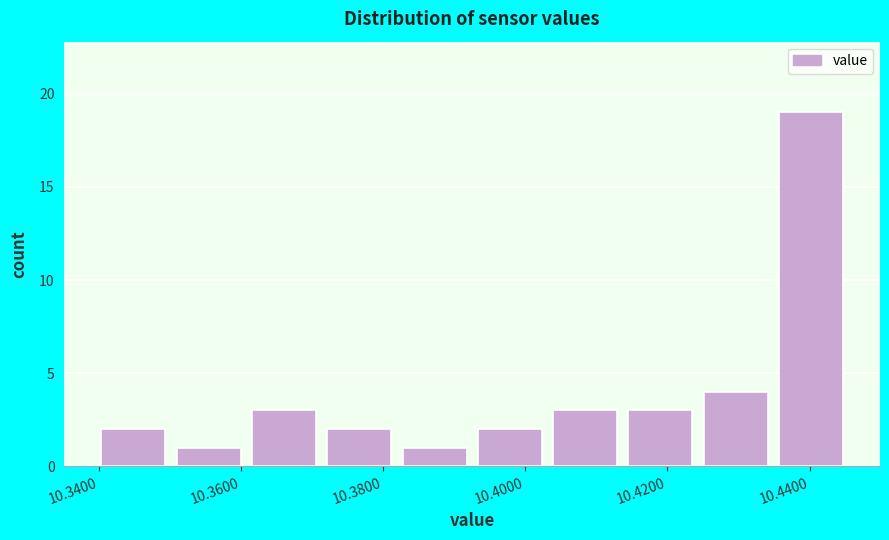

Which range on the x-axis has the tallest bar?

10.434 to 10.446